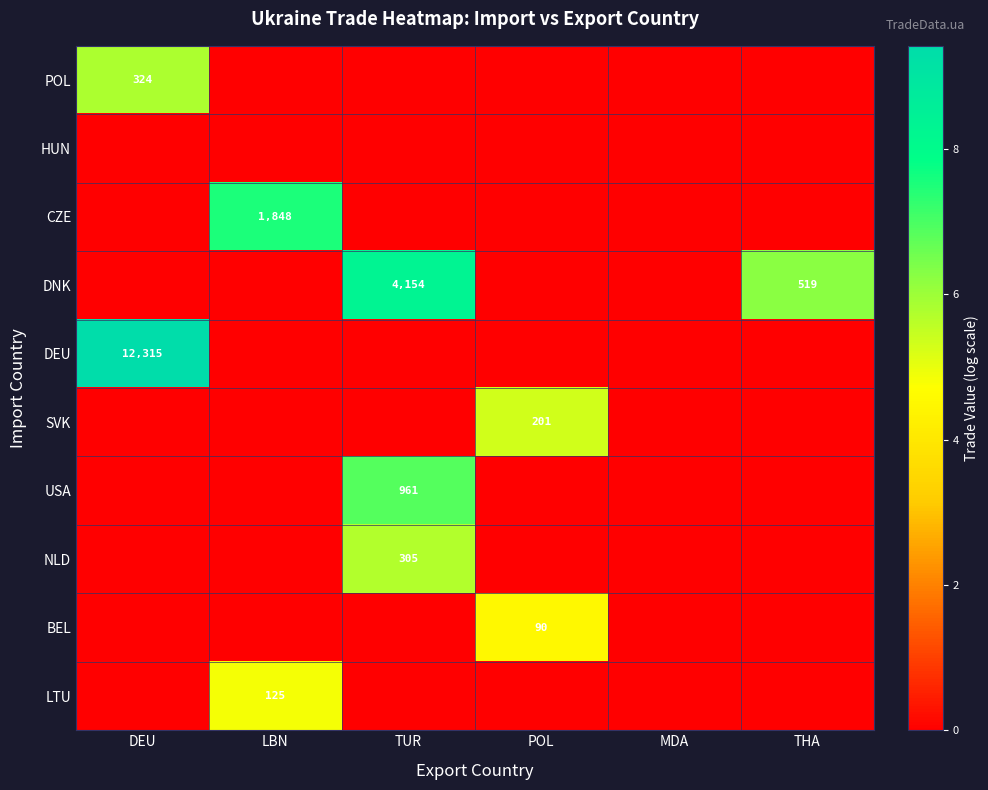

Is it true that USA equals 1670 at TUR?

False